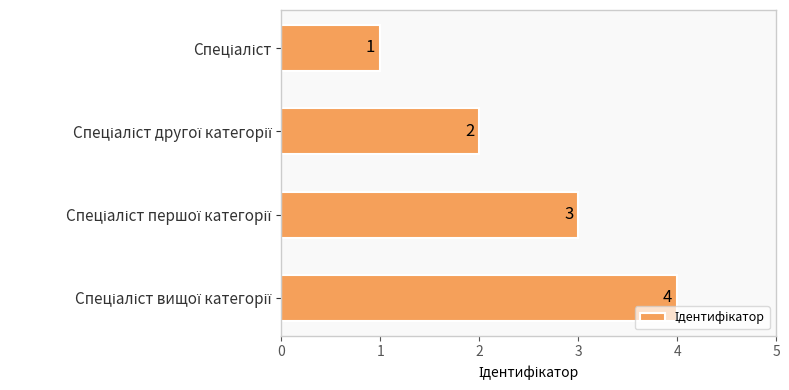

What is the value of the 2nd bar from the top?

2